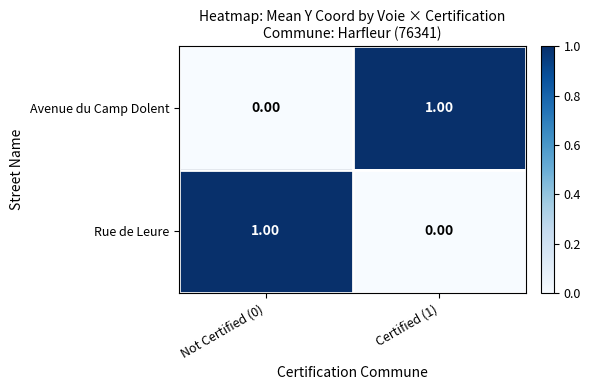

List the labels in order of Avenue du Camp Dolent value, largest first.

Certified (1), Not Certified (0)